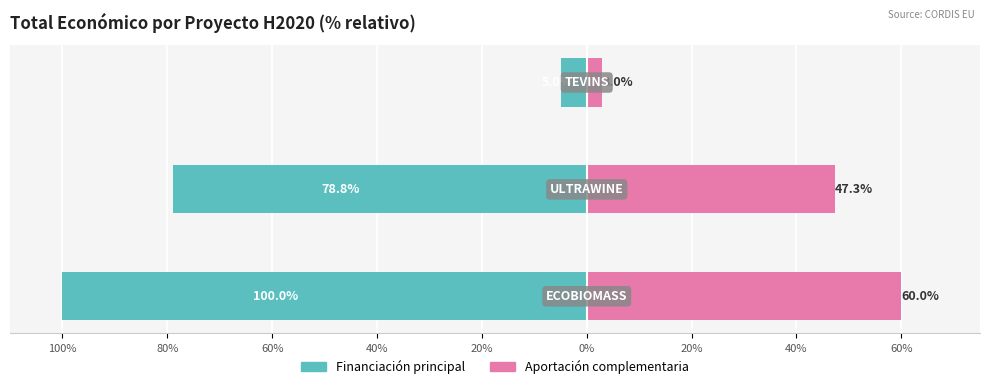

The Financiación principal series shows -171.3 at 100%. True or false?

False